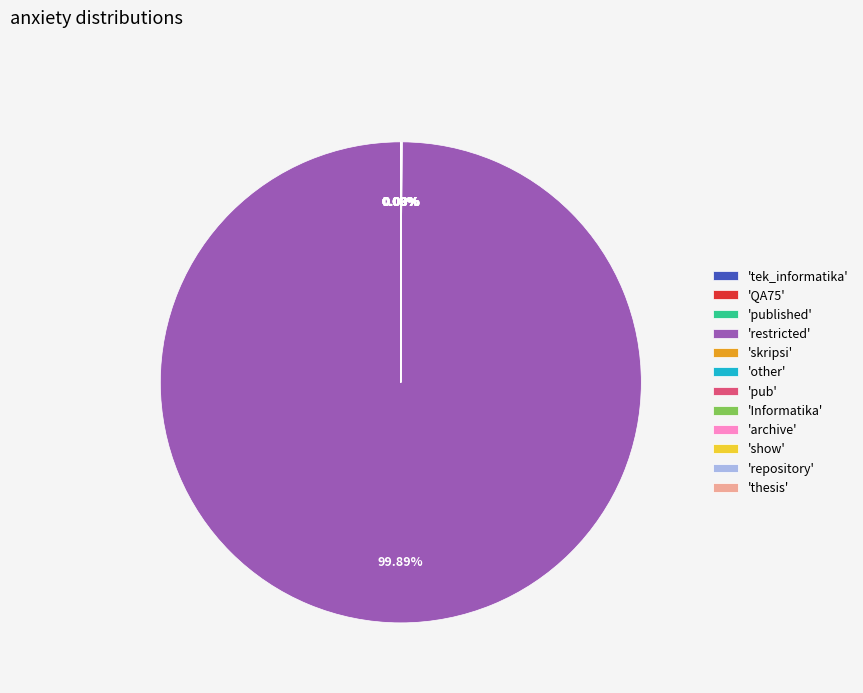

Is there a majority slice in this chart?

Yes